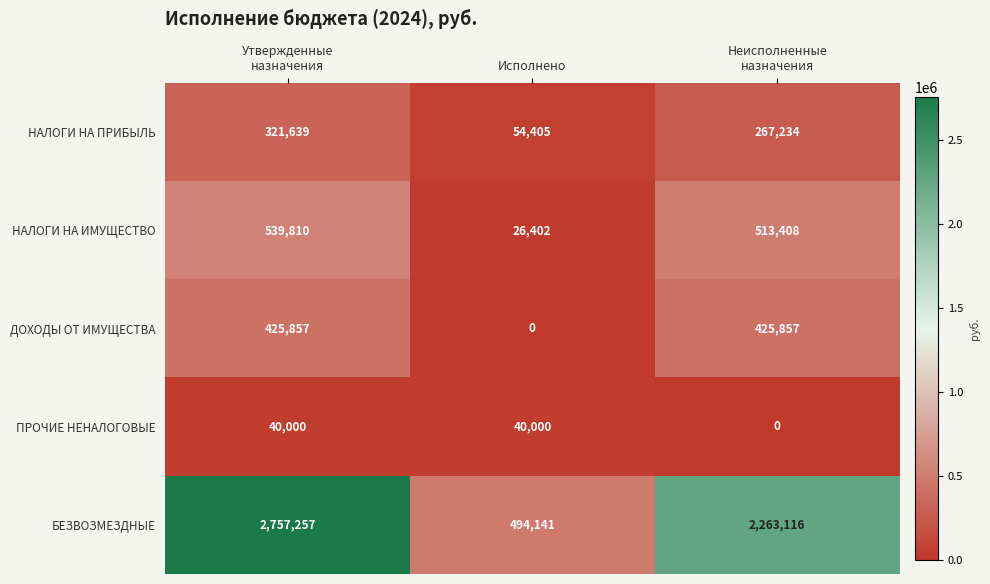

How many ПРОЧИЕ НЕНАЛОГОВЫЕ values are between 0 and 40000?

3